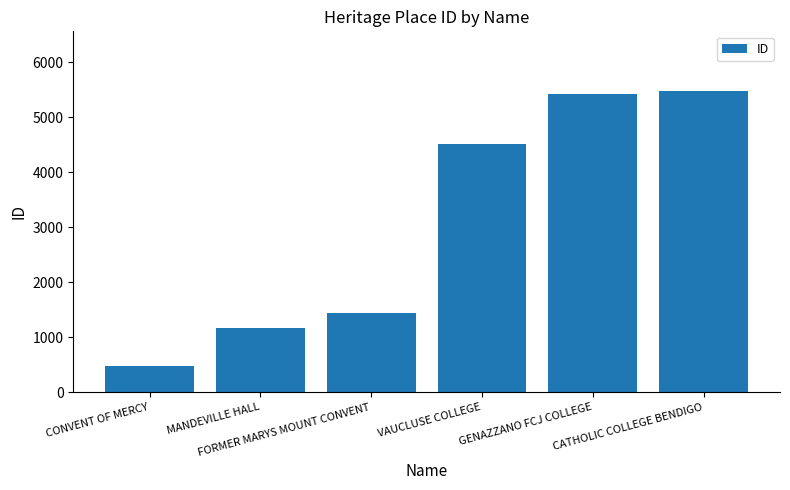

What is the label of the 3rd bar from the right?

VAUCLUSE COLLEGE